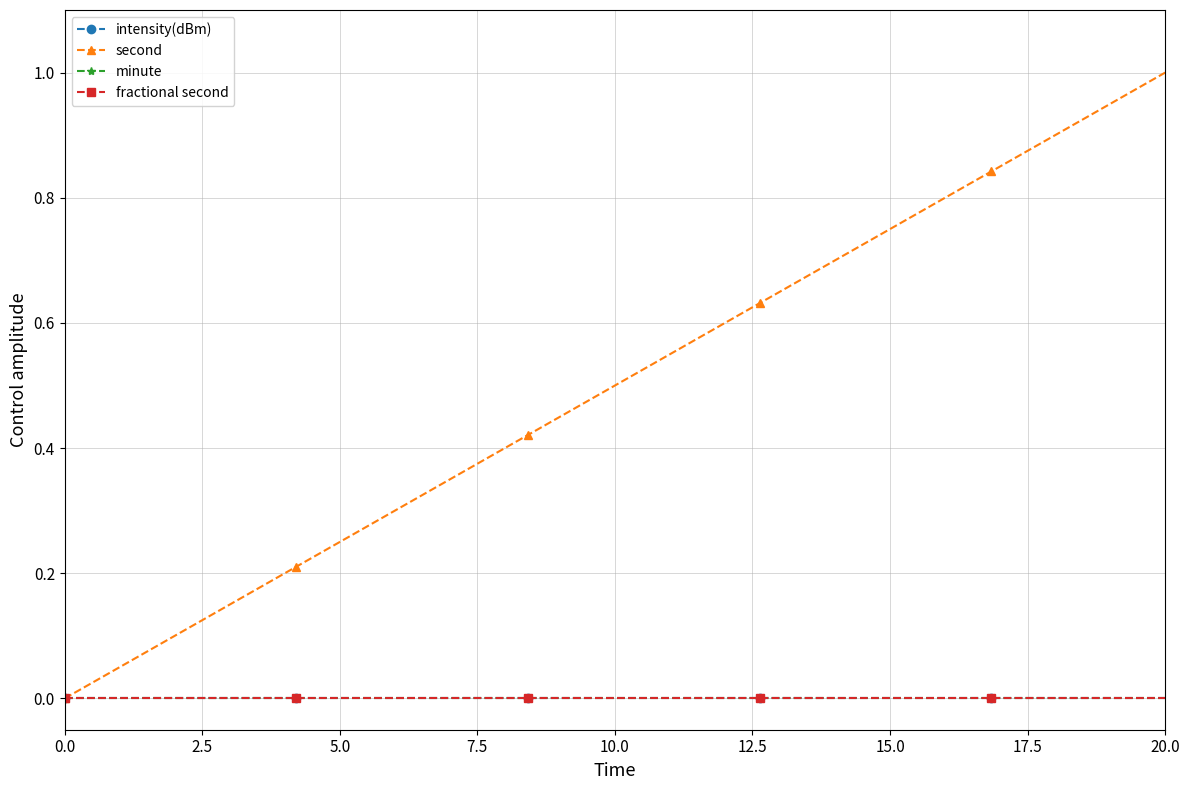

Does the chart have visible grid lines?

Yes